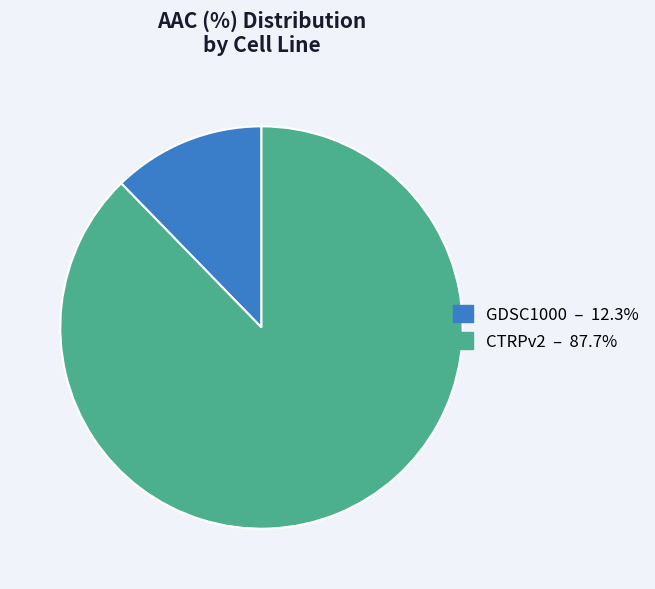

Which category accounts for the majority?

CTRPv2